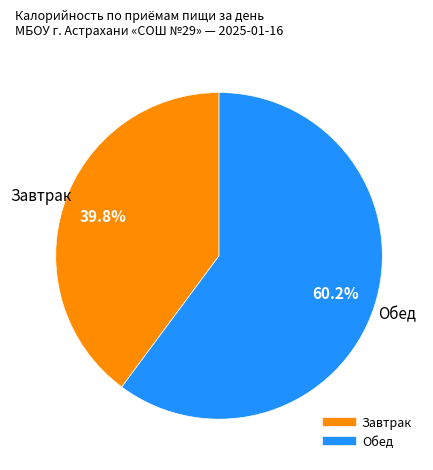

To the nearest percent, what percentage of the pie is Завтрак?

40%